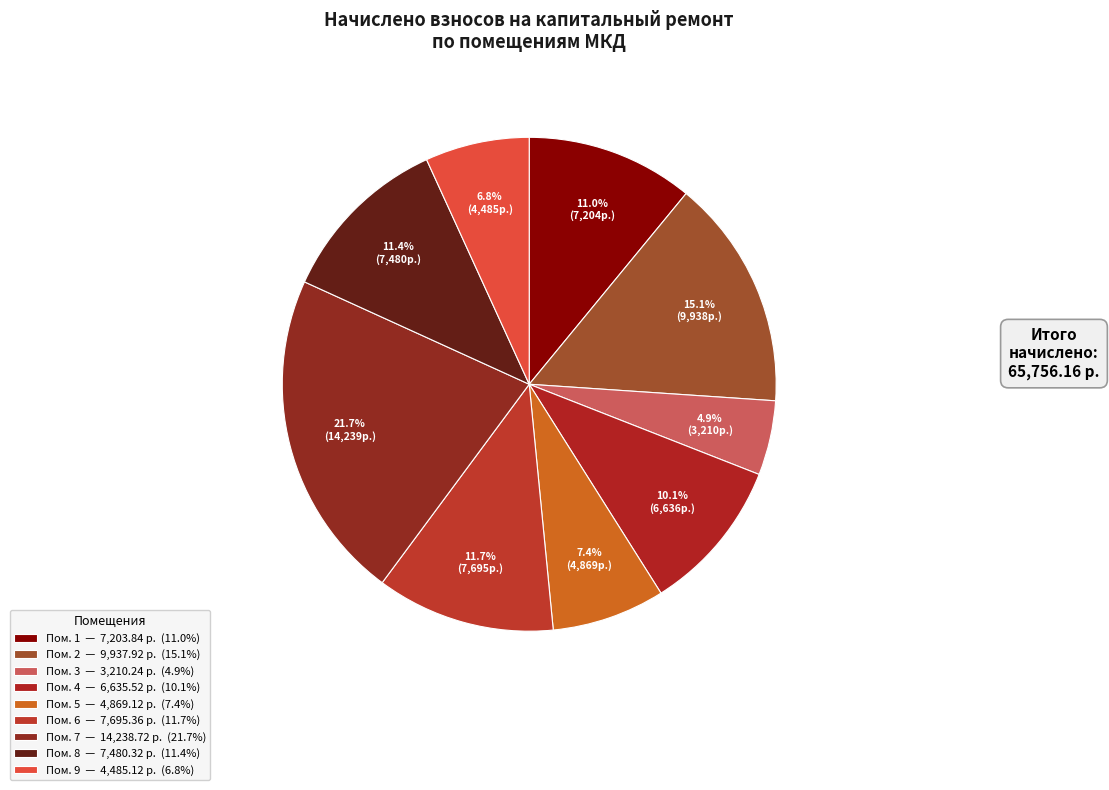

Count the number of slices in the pie.

9